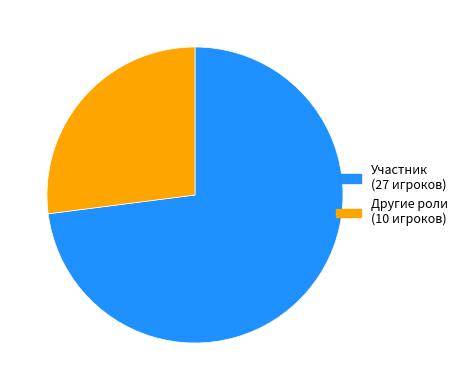

Is there a majority slice in this chart?

Yes